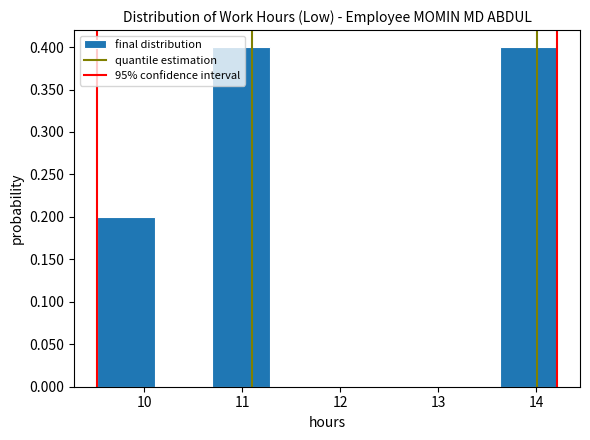

What is the height of the bar covering 9.5 to 10.1 on the x-axis? Neither the bar edges nor the heights are printed on the chart, so give them approximately, as read against the axes.

0.2